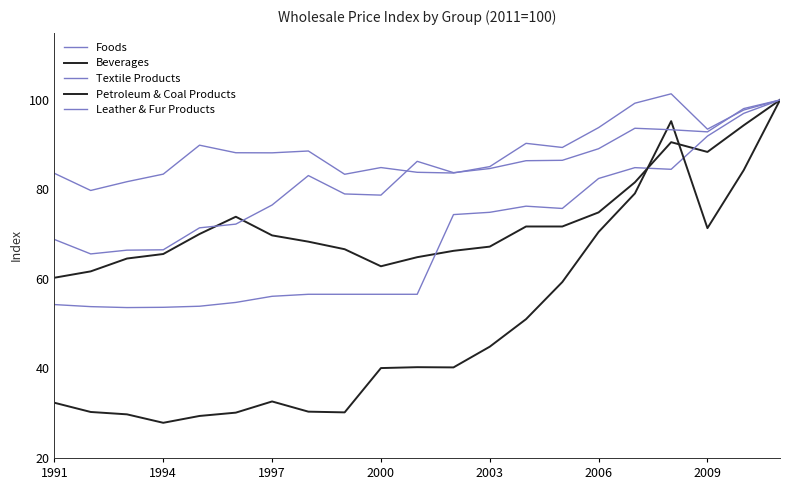

Reading left to right, extract all data points from this chart.

Foods: 83.6	79.8	81.7	83.4	89.9	88.2	88.2	88.6	83.4	84.9	83.8	83.7	85.1	90.3	89.4	93.8	99.3	101.4	93.5	97.8	100.0
Beverages: 60.3	61.7	64.6	65.6	70.0	73.9	69.7	68.3	66.7	62.8	64.9	66.3	67.2	71.7	71.7	74.9	81.6	90.6	88.4	94.3	100.0
Textile Products: 54.3	53.8	53.6	53.7	53.9	54.8	56.1	56.6	56.6	56.6	56.6	74.4	74.9	76.3	75.8	82.5	84.9	84.5	91.9	97.0	100.0
Petroleum & Coal Products: 32.3	30.3	29.8	27.9	29.4	30.1	32.6	30.4	30.2	40.1	40.3	40.2	44.9	51.0	59.3	70.5	79.1	95.3	71.4	84.3	100.0
Leather & Fur Products: 68.8	65.6	66.4	66.5	71.4	72.3	76.5	83.1	79.0	78.7	86.3	83.8	84.7	86.4	86.5	89.1	93.7	93.3	92.9	98.1	100.0